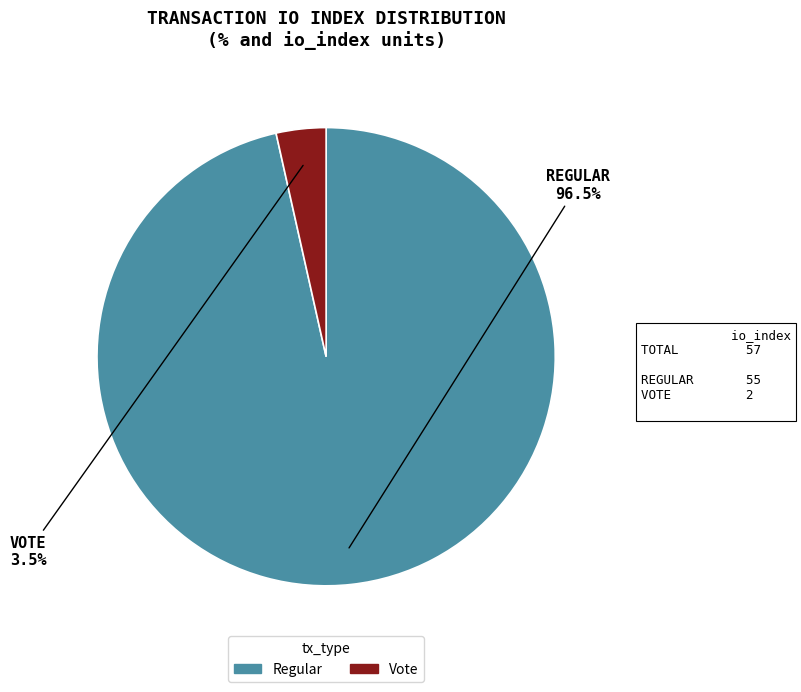

Between Vote and Regular, which is larger?

Regular